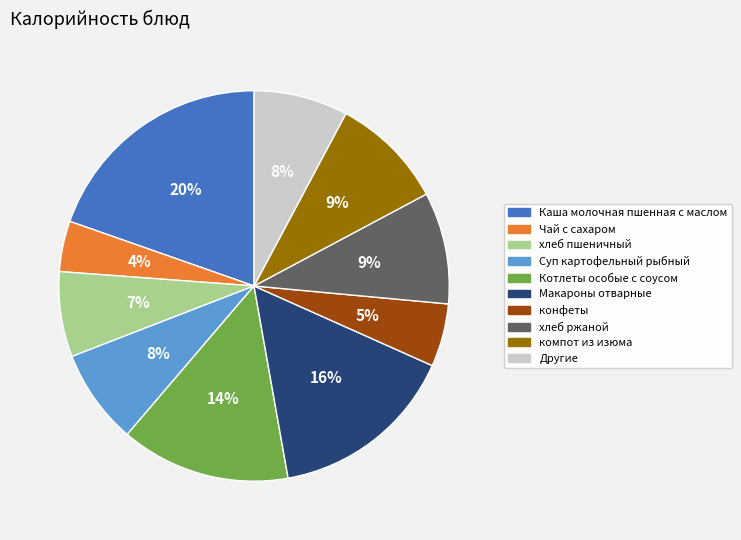

How many segments does this pie chart have?

10